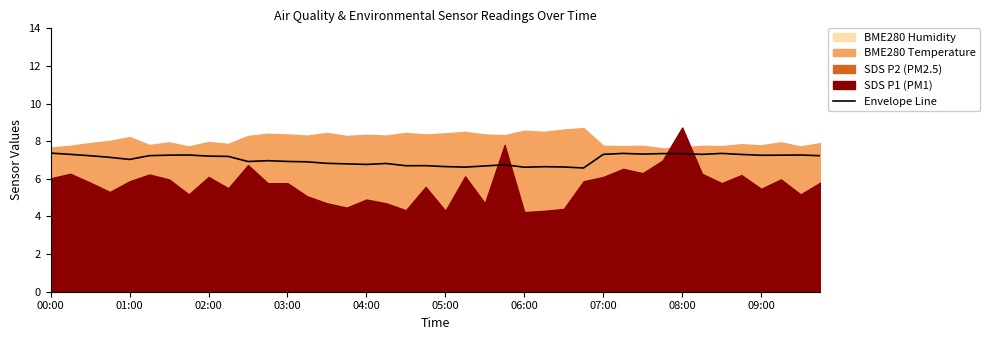

True or false: there are more than 1 points higher than both neighbors.

True